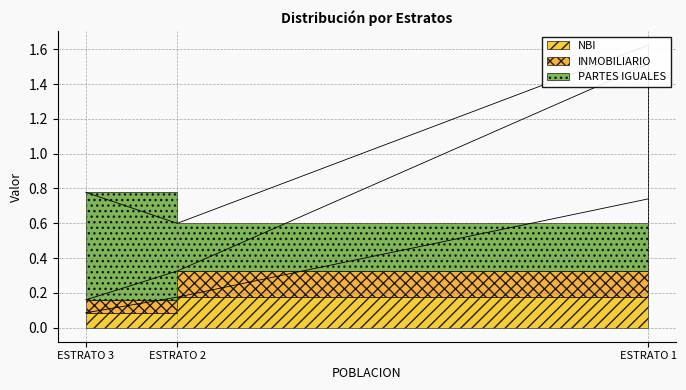

What is the difference between the second highest and minimum values in the NBI series?

0.1